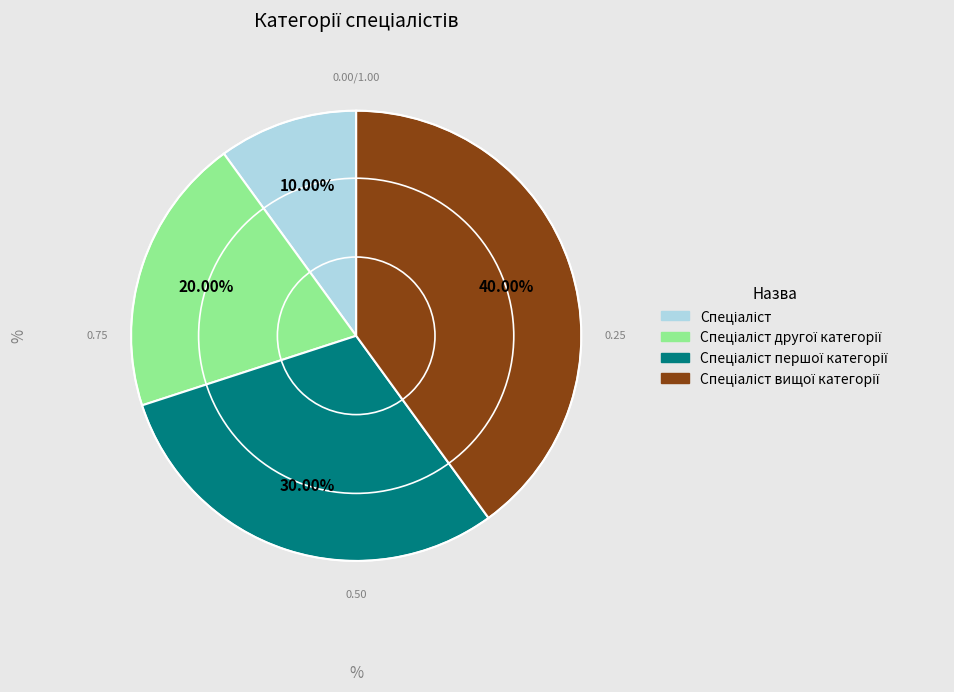

Is there a majority slice in this chart?

No